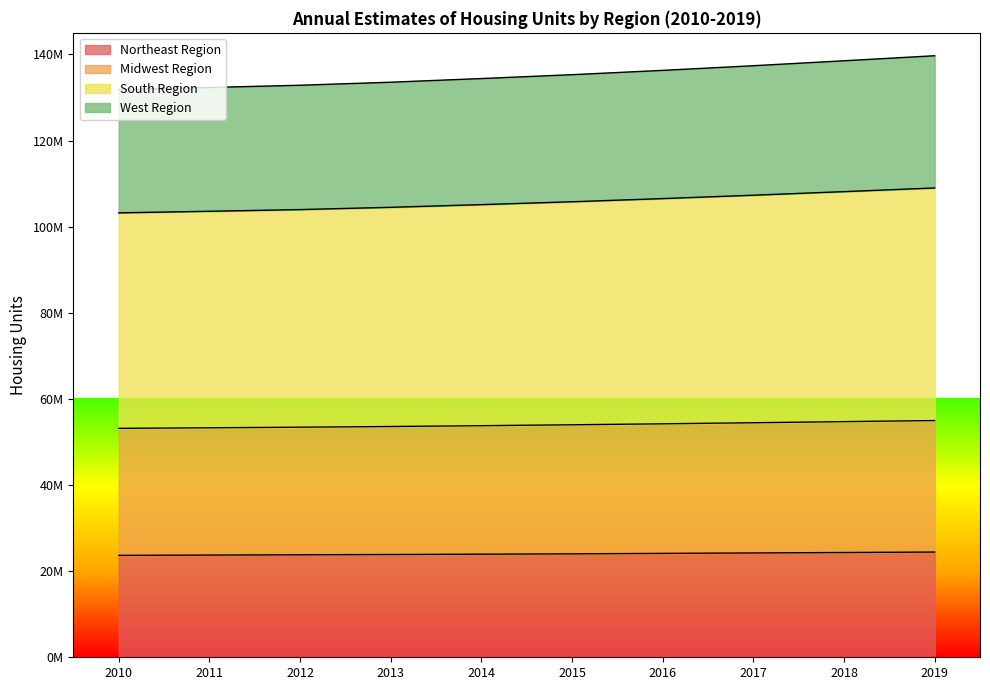

How many series are shown in this chart?

4